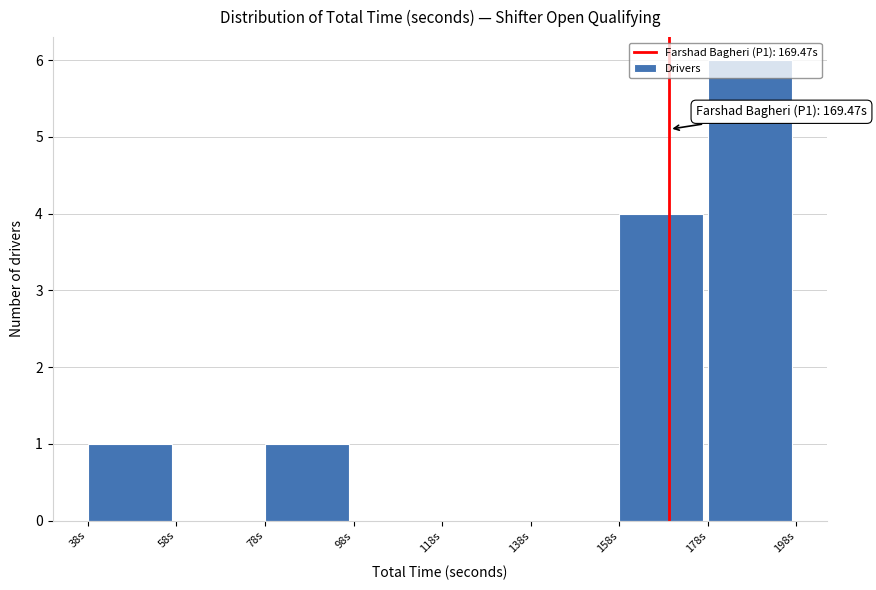

Over which range of the x-axis is the bar tallest?

178 to 198